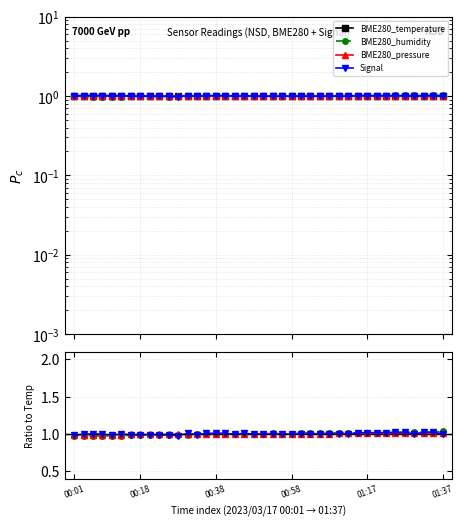

Where is Signal nearest to the value 0?

00:28